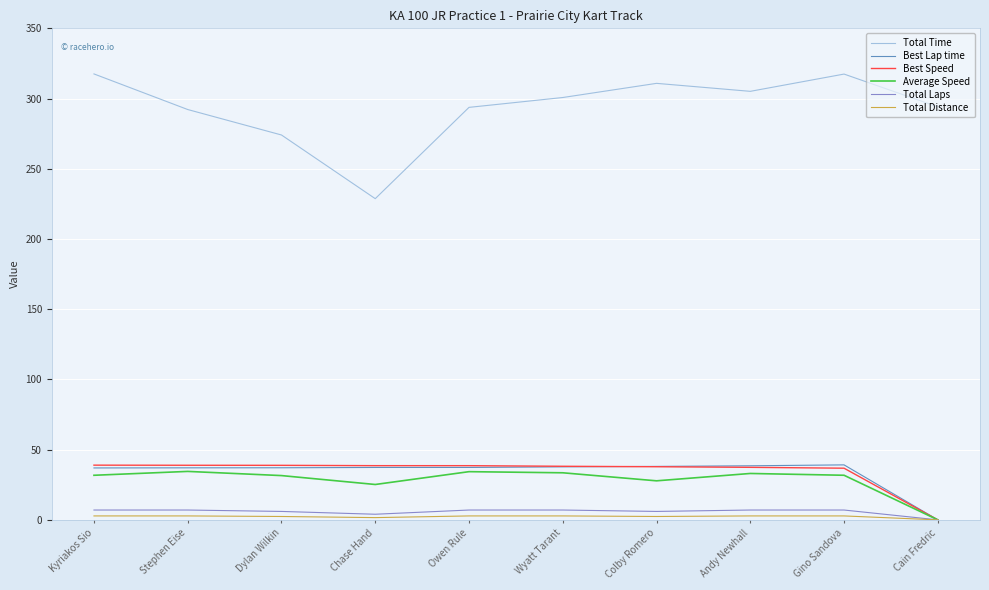

Is the value of Total Time at Stephen Eise greater than the value of Best Speed at Andy Newhall?

Yes